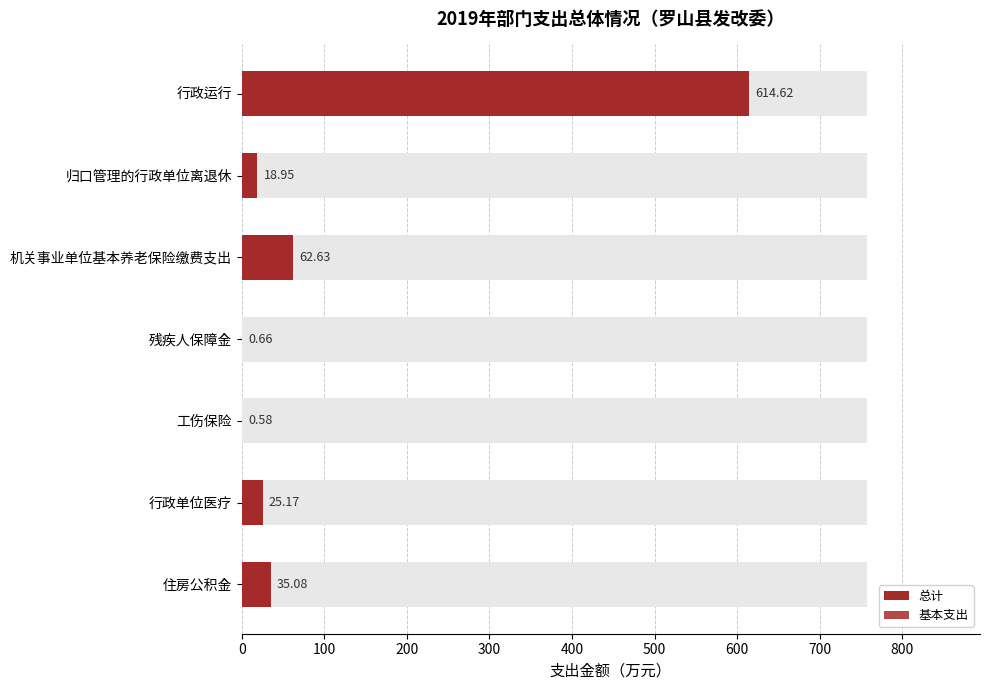

What is the sum of the 基本支出 values at 行政单位医疗 and 工伤保险?

25.8